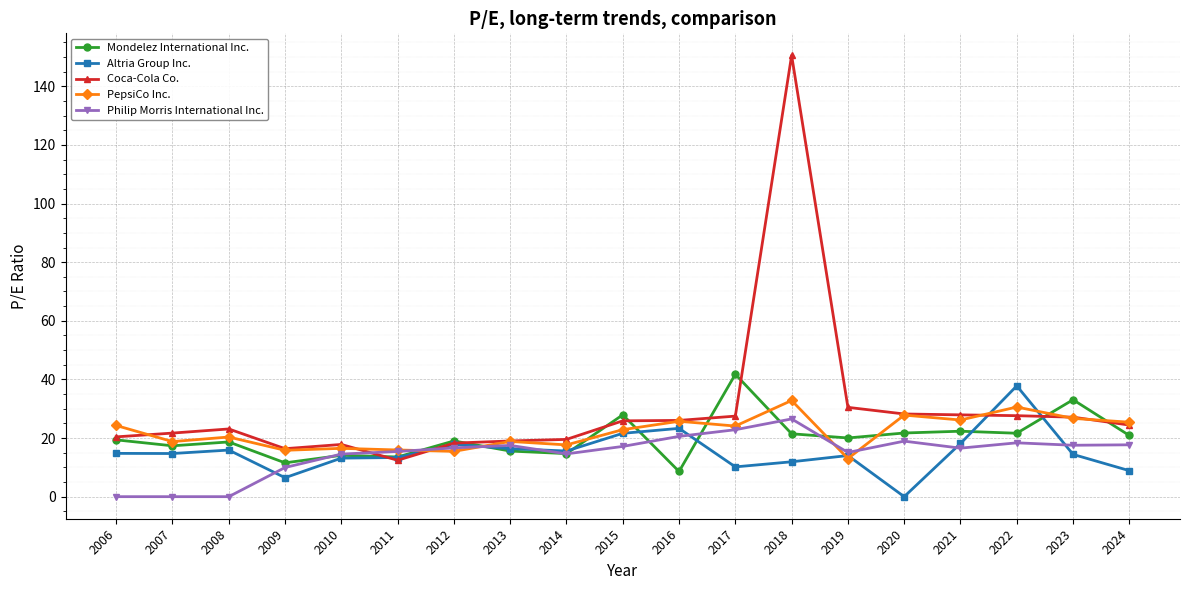

How many lines are shown in the chart?

5